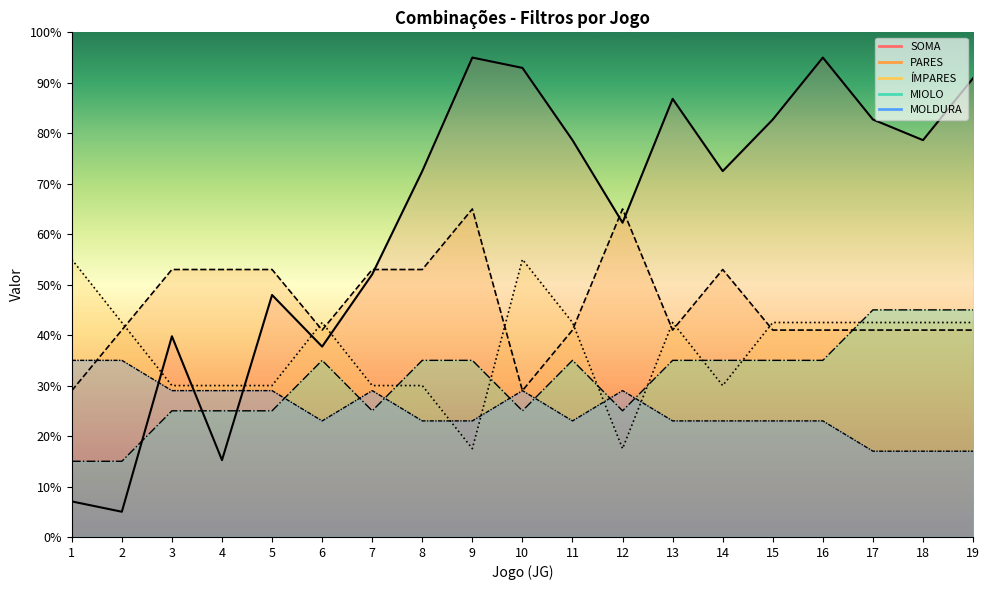

Where is SOMA nearest to the value 50?

5